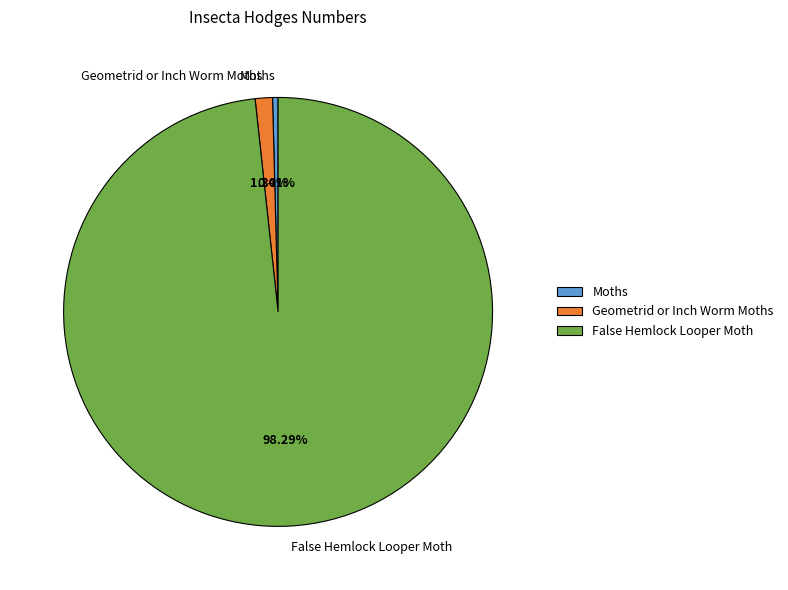

Which category has the biggest portion of the pie?

False Hemlock Looper Moth